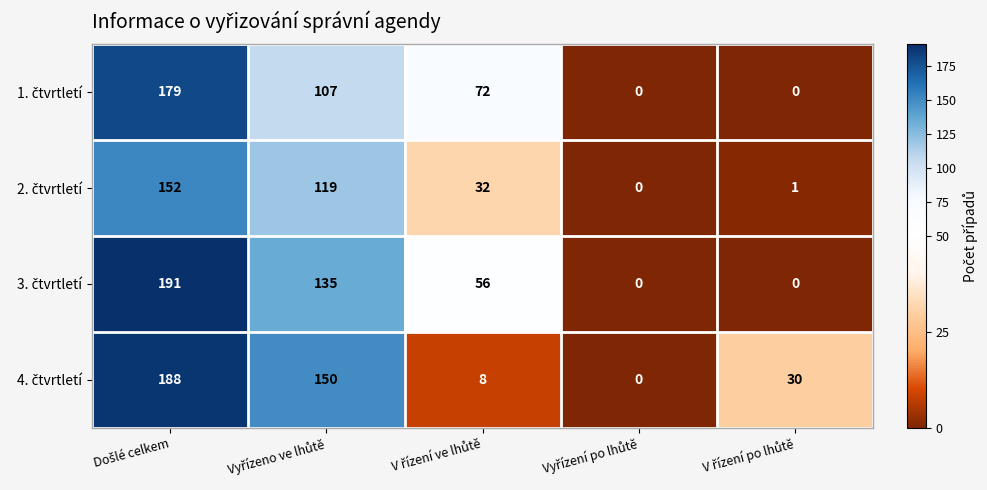

How many data points does each series have?

5